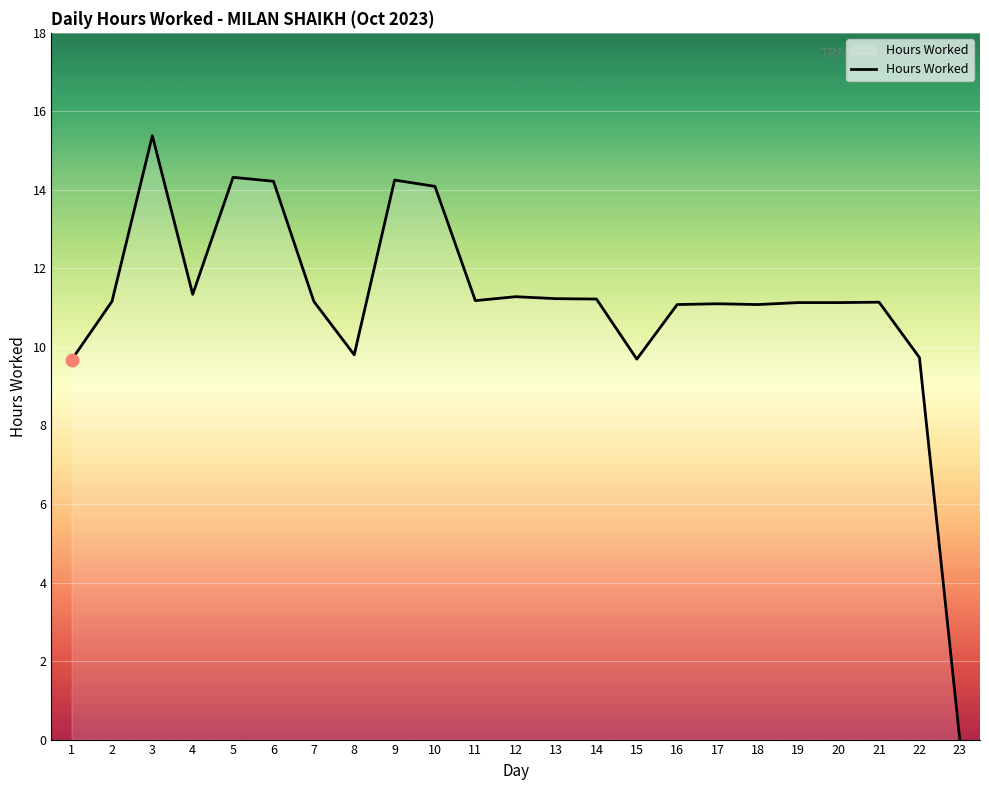

What is the ratio of the value at 3 to the value at 22?

1.6